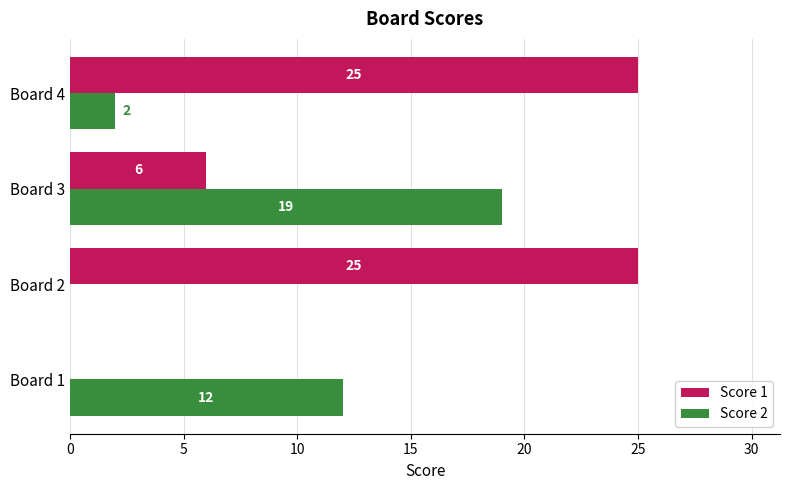

How many values in Score 2 are above zero?

3